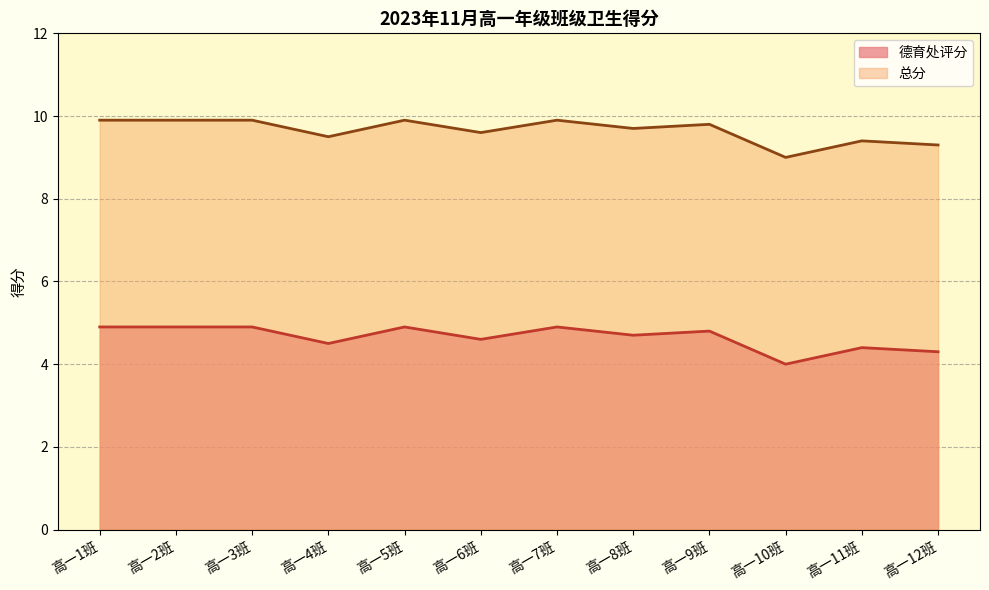

How many values in the 总分 series exceed 9?

11